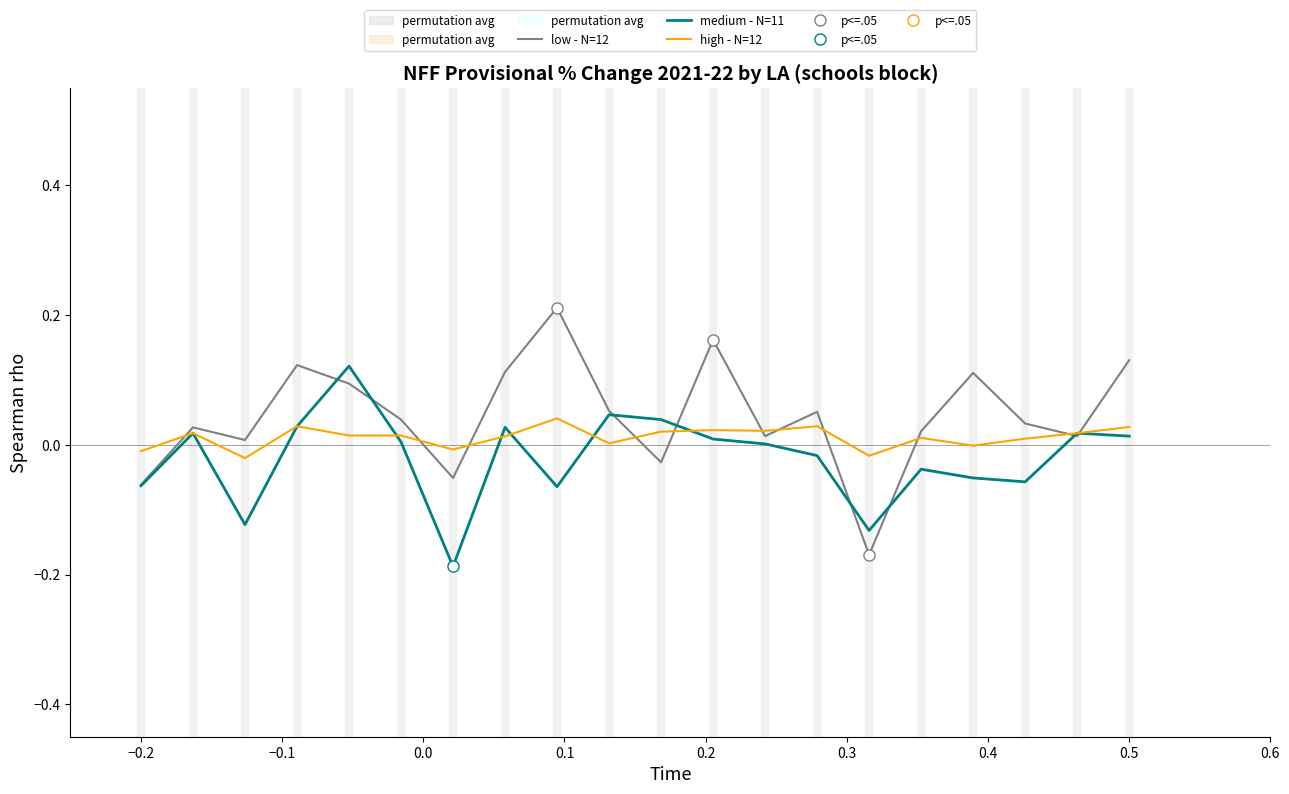

Reading left to right, list all the values displayed in this chart.

low - N=12: -0.1	0.0	0.0	0.1	0.1	0.0	-0.1	0.1	0.2	0.1	-0.0	0.2	0.0	0.1	-0.2	0.0	0.1	0.0	0.0	0.1
medium - N=11: -0.1	0.0	-0.1	0.0	0.1	0.0	-0.2	0.0	-0.1	0.0	0.0	0.0	0.0	-0.0	-0.1	-0.0	-0.1	-0.1	0.0	0.0
high - N=12: -0.0	0.0	-0.0	0.0	0.0	0.0	-0.0	0.0	0.0	0.0	0.0	0.0	0.0	0.0	-0.0	0.0	-0.0	0.0	0.0	0.0